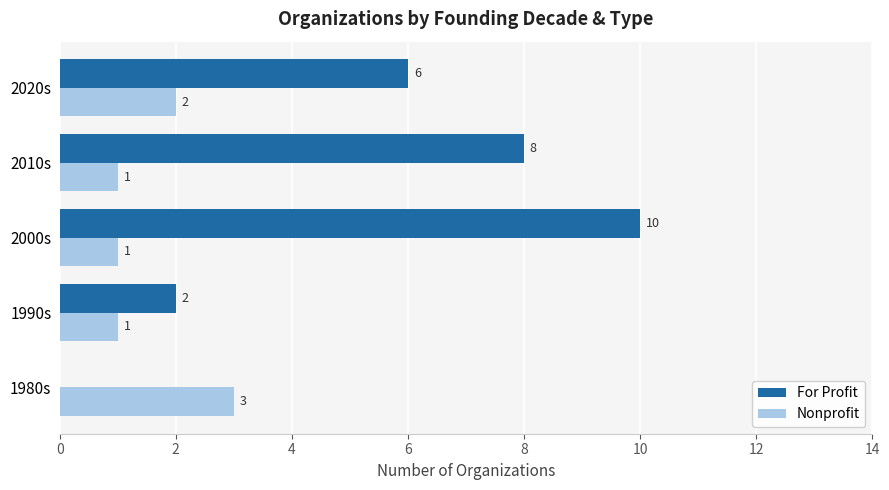

True or false: Nonprofit has a value of 1 at 2000s.

True